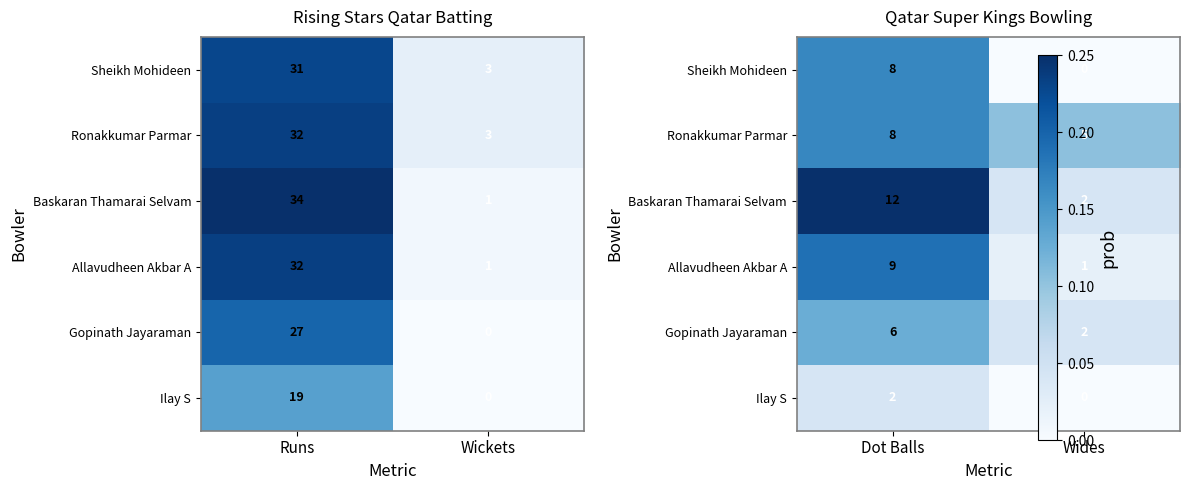

Count the Ilay S values in the range 0 to 1.

2